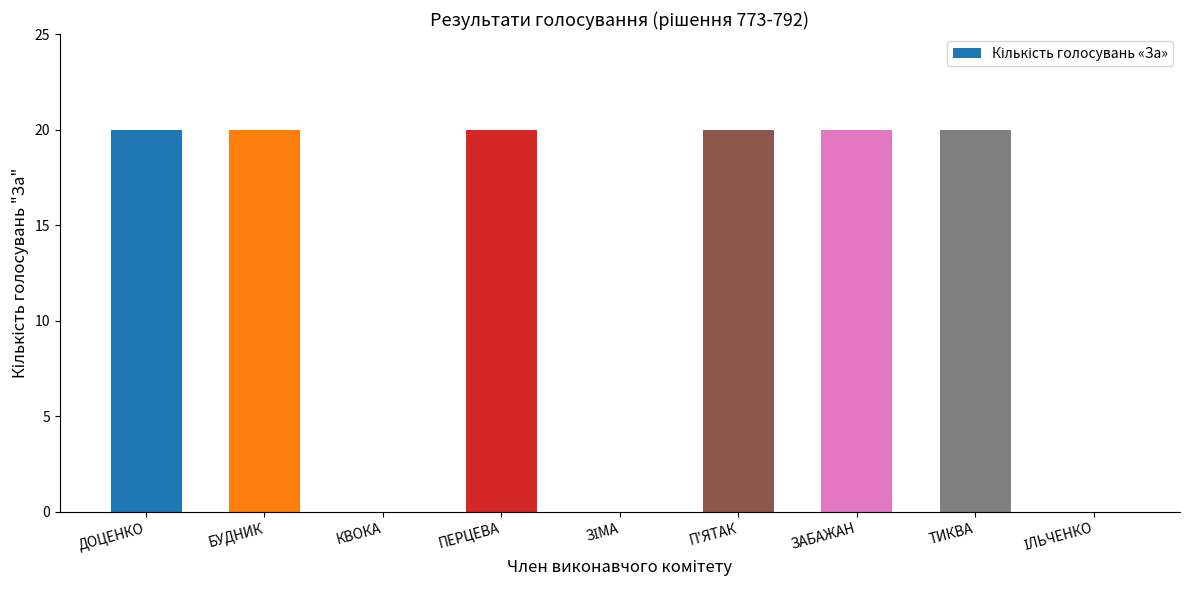

What is the maximum value shown in the chart?

20